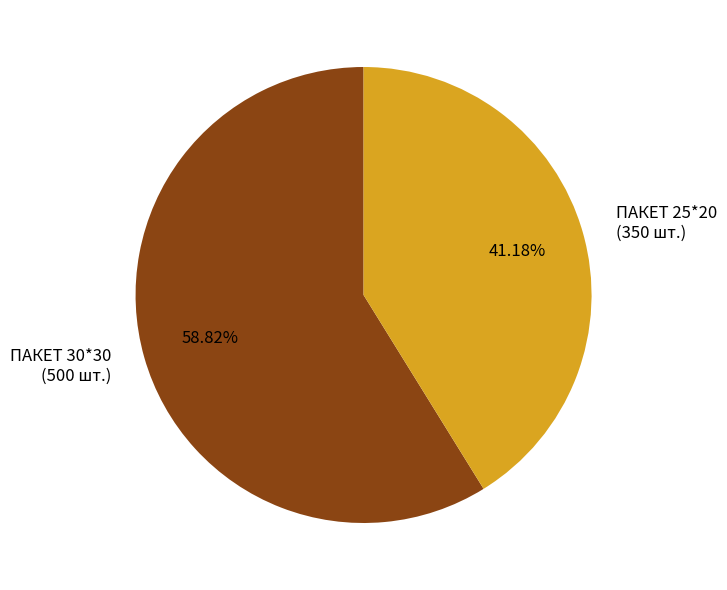

To the nearest percent, what is the average slice percentage?

50%